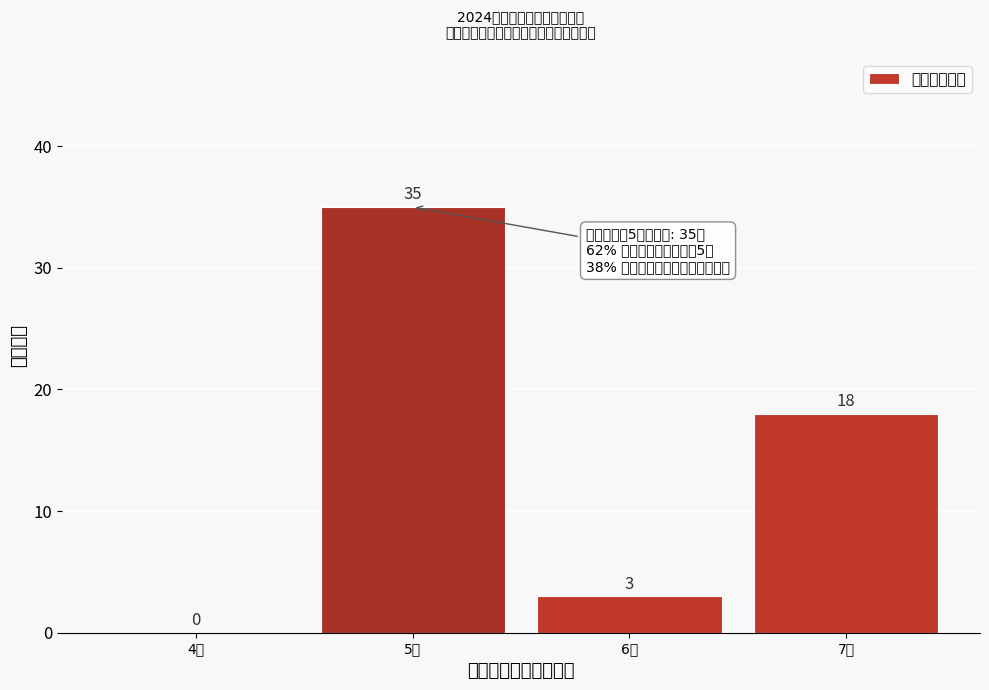

Reading right to left, list all the values displayed in this chart.

7人=18	6人=3	5人=35	4人=0